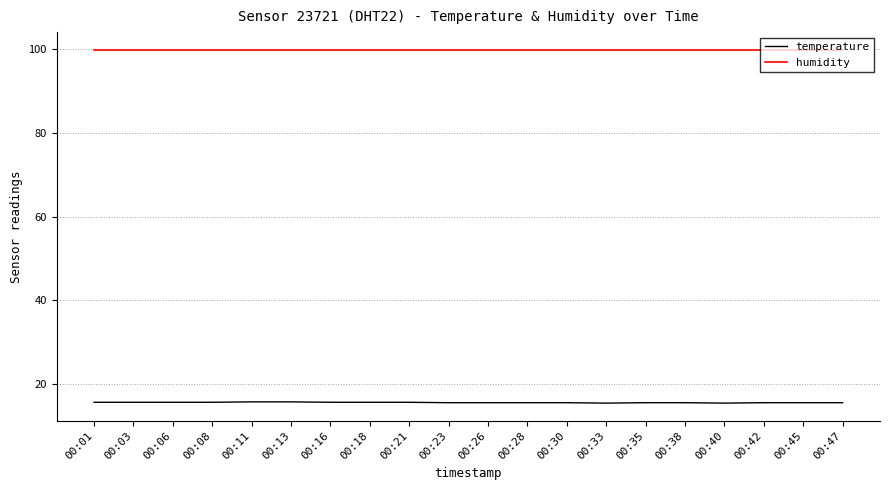

What is the total value across all series at 00:47?

115.4